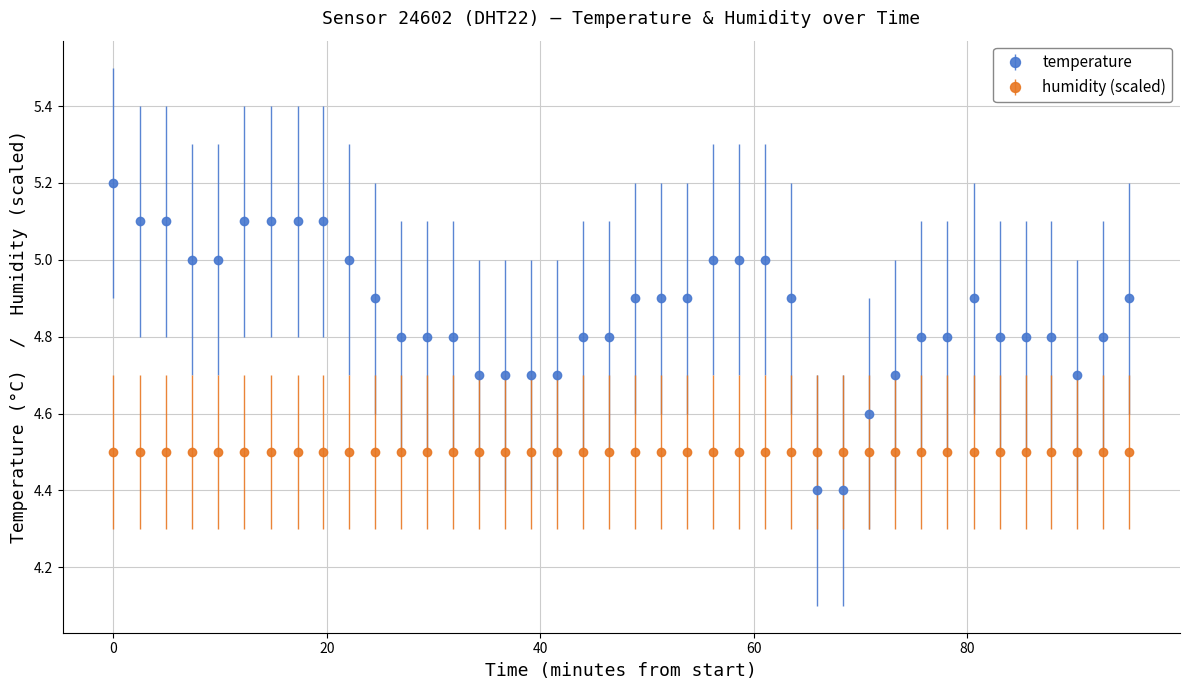

Which series has the largest range (max minus min)?

temperature